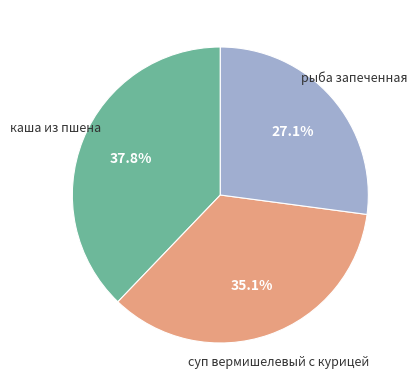

Is there any slice that represents more than half of the pie?

No